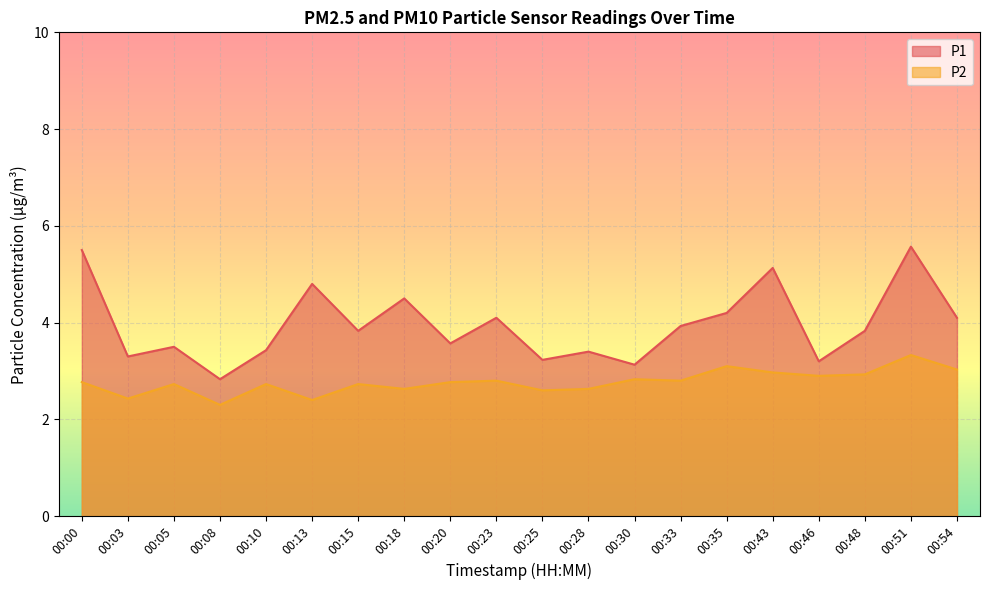

Does the chart display data point markers on the line(s)?

No